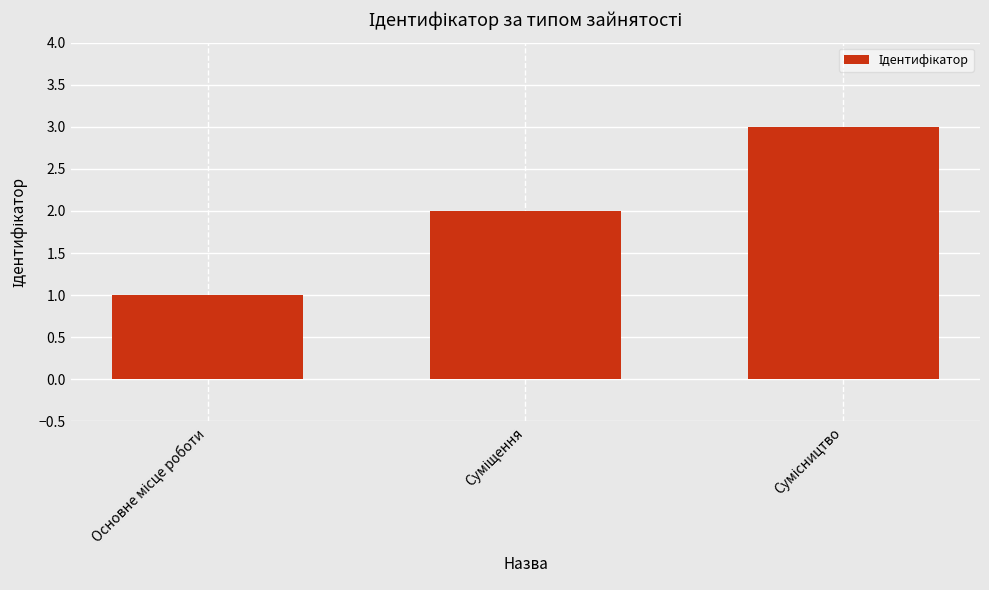

What is the sum of all values?

6